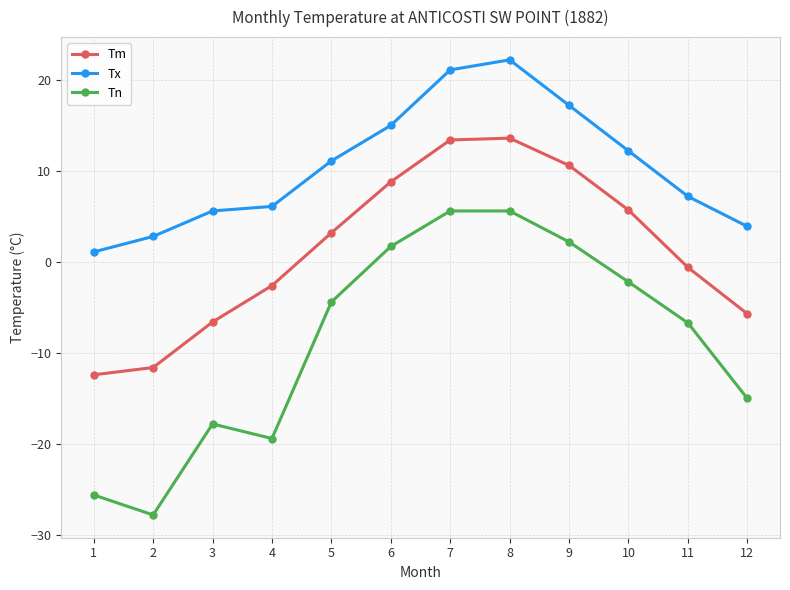

True or false: Tn and Tx intersect in this chart.

False